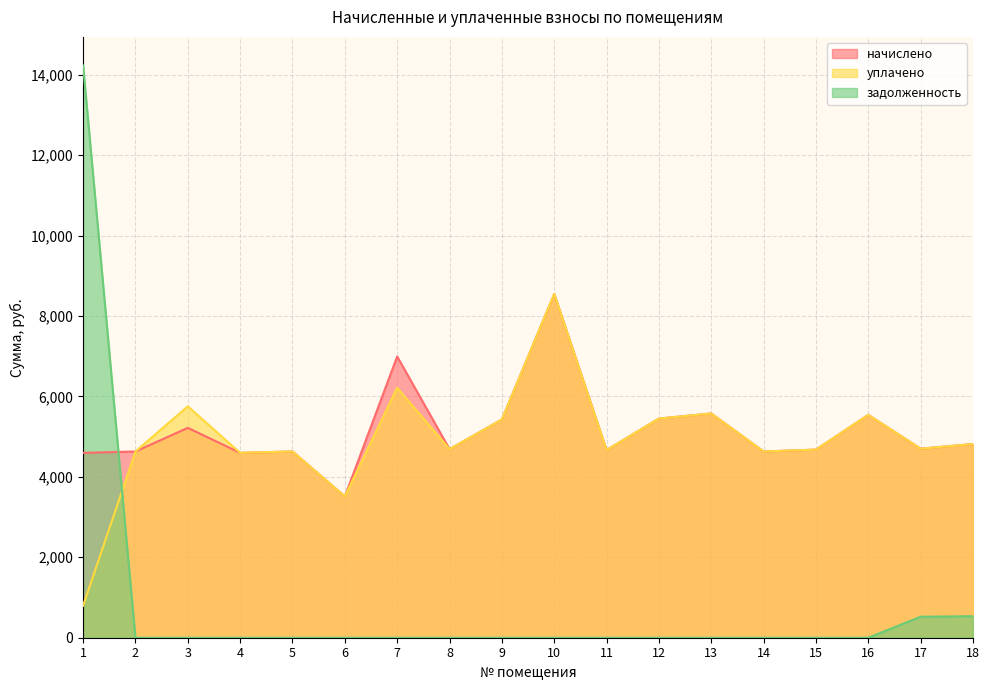

The value of задолженность at 16 is 7494.0. True or false?

False